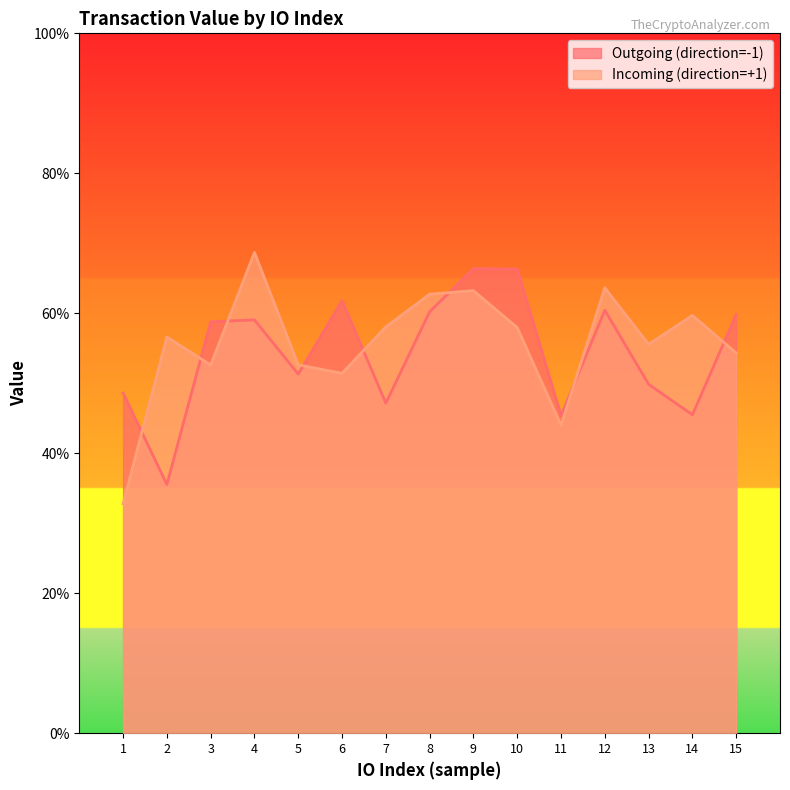

Between 12 and 14, which series saw the biggest shift?

Outgoing (direction=-1)